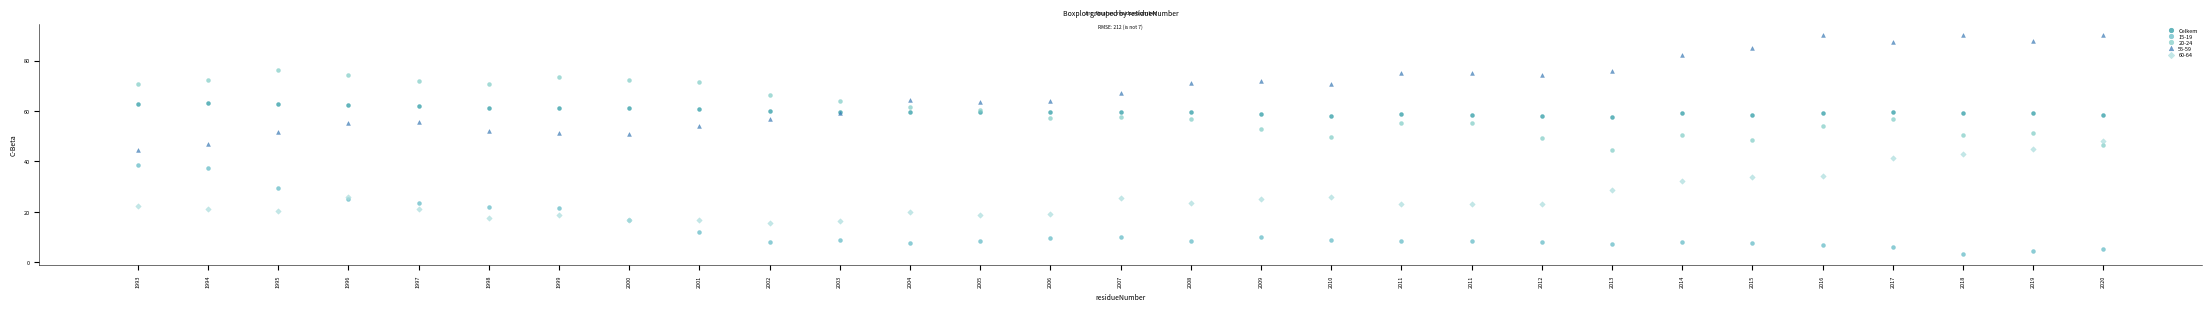

Which series has the largest Y range (max minus min)?

55-59